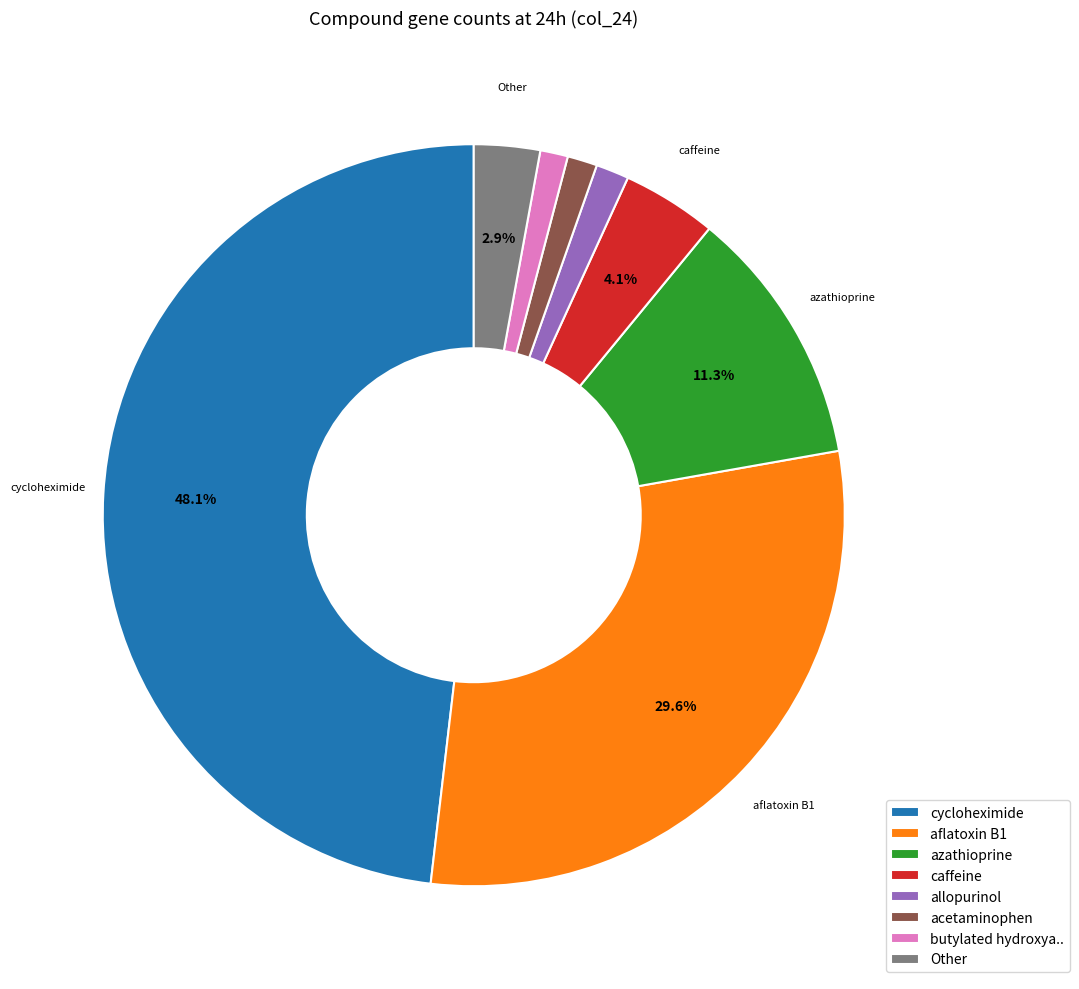

Which has a higher value, Other or acetaminophen?

Other